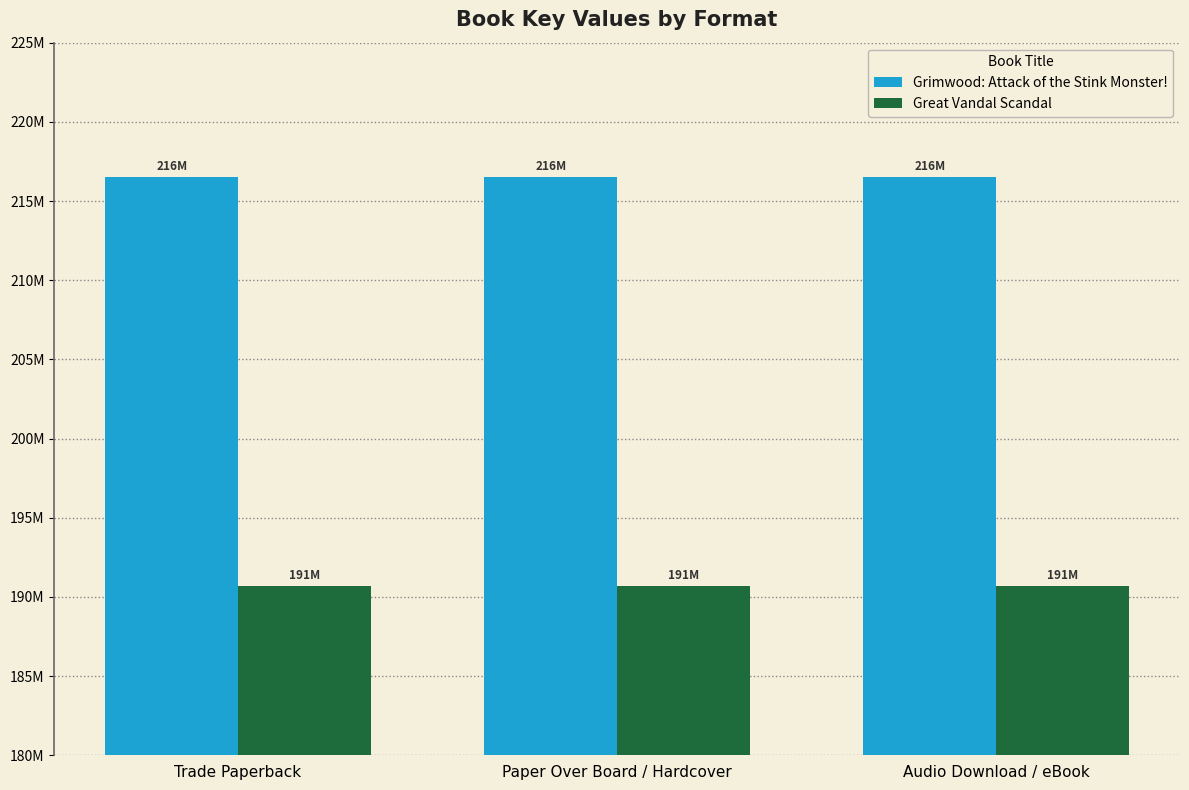

At how many categories does at least one series exceed 199772636?

3